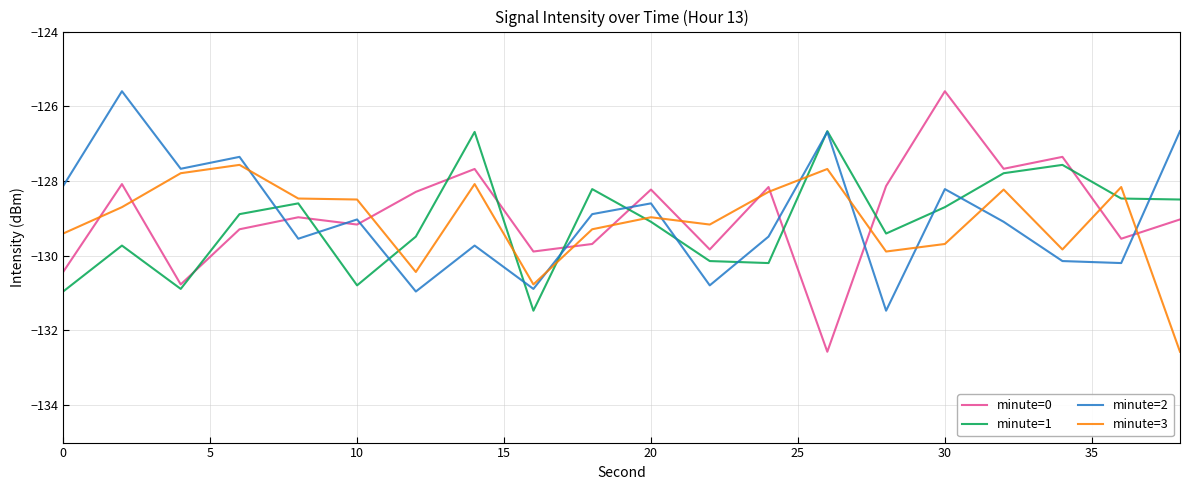

How many values in the minute=1 series are below -128?

16